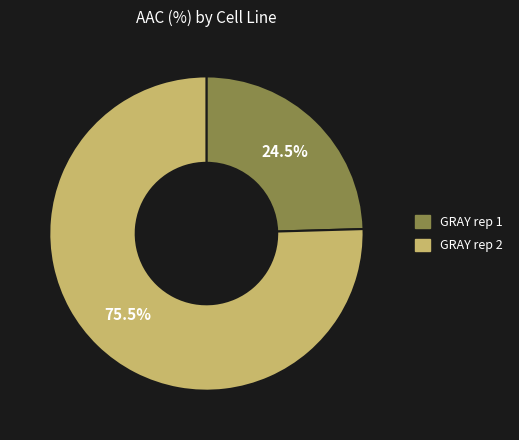

What percentage is NOT represented by GRAY rep 1?

75.5%